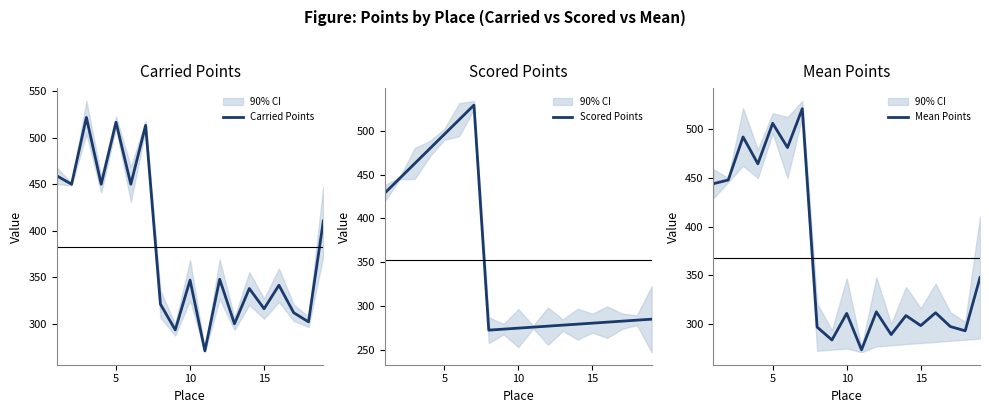

Is it true that Mean Points equals 298.3 at 15?

True